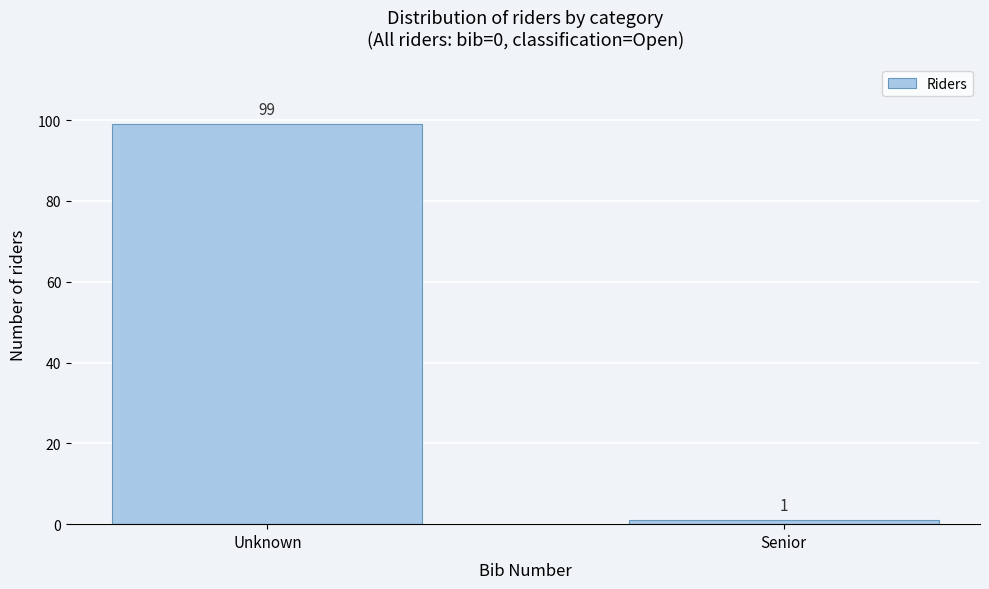

Reading left to right, extract all data points from this chart.

Unknown=99	Senior=1